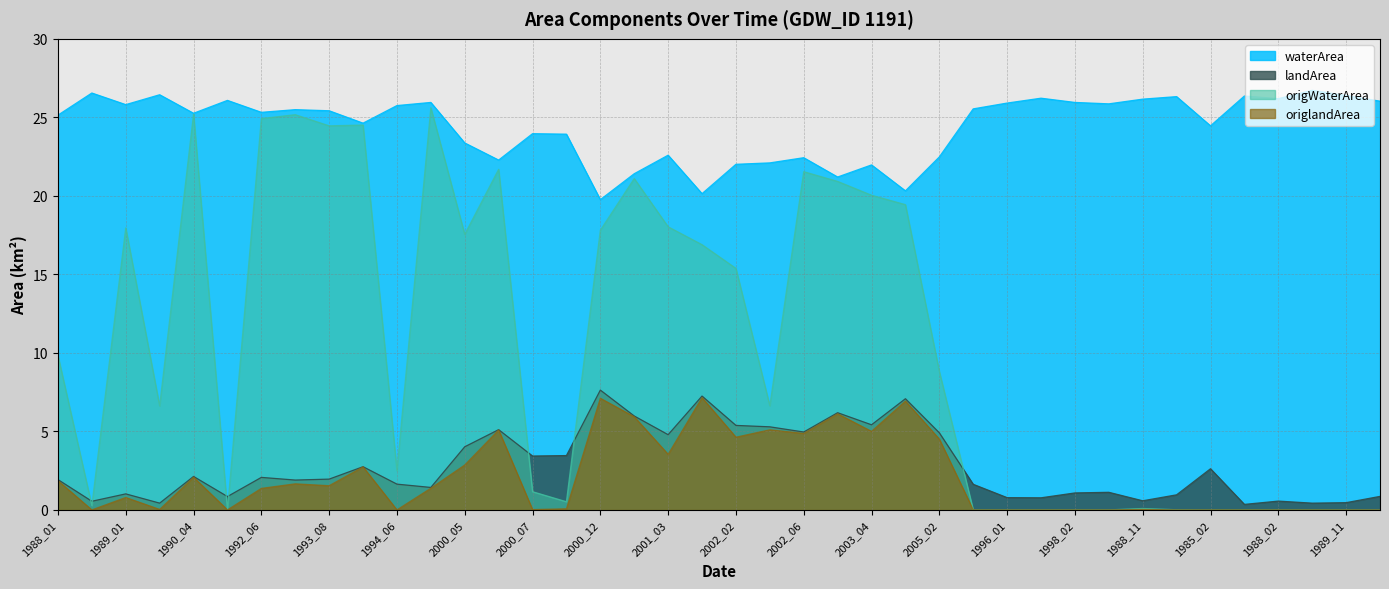

Which category has the lowest value in the origWaterArea series?

1991_02